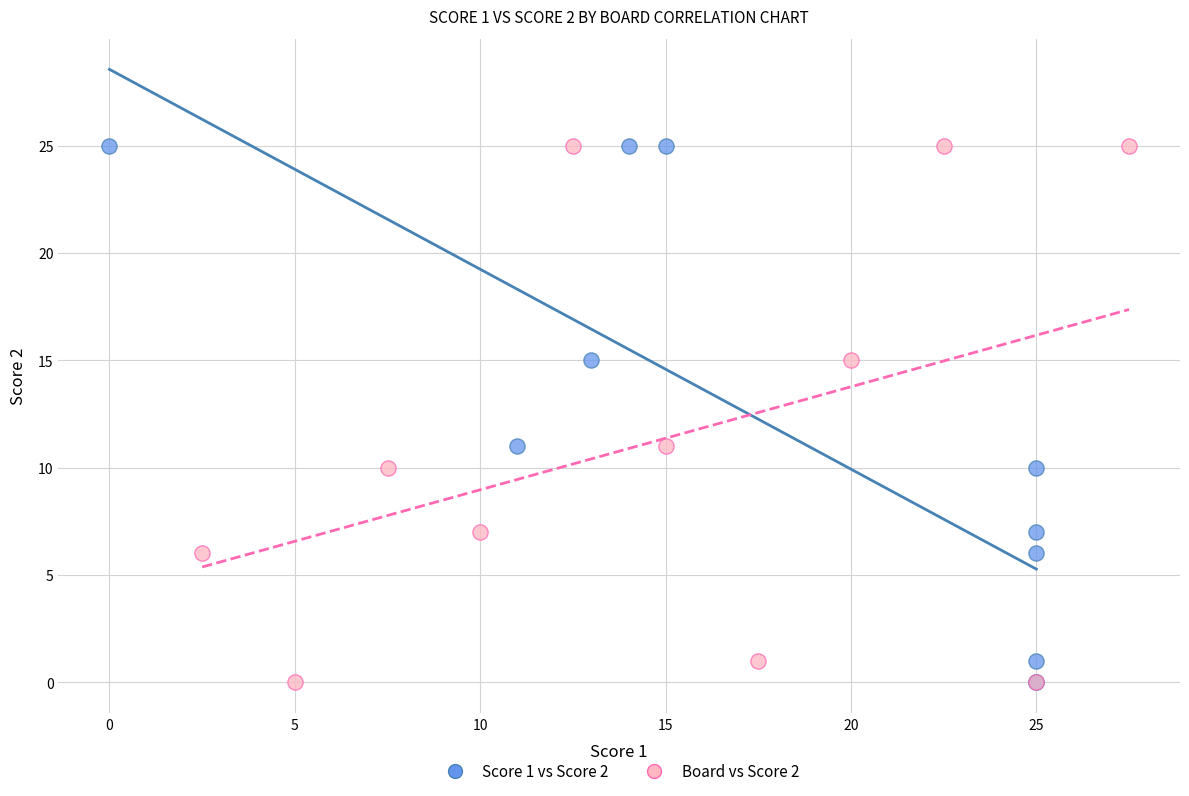

What are all the series names shown in the legend?

Score 1 vs Score 2, Board vs Score 2